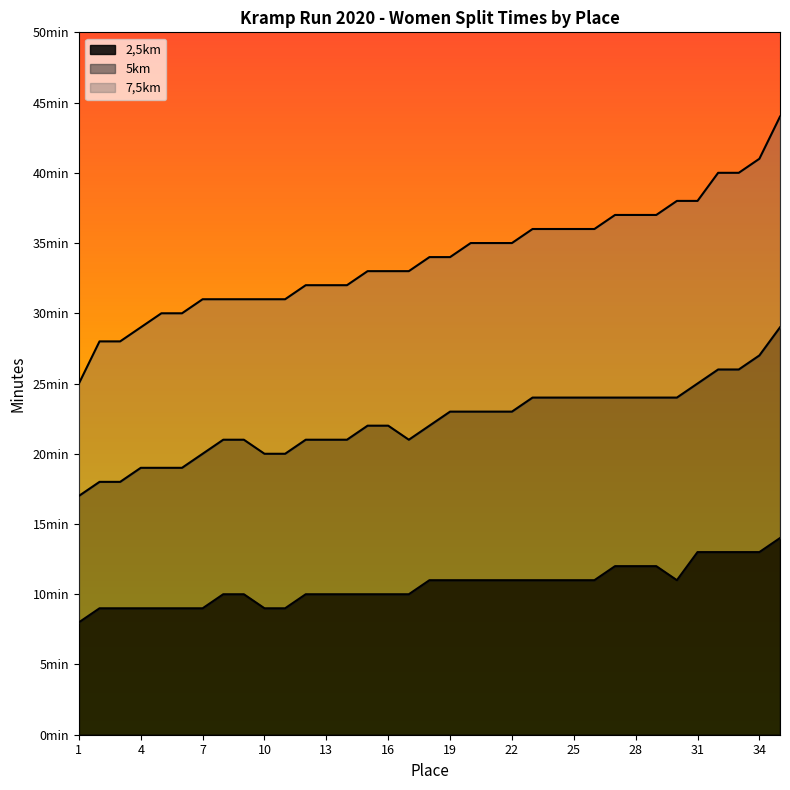

At which category does the chart reach its minimum across all series?

1